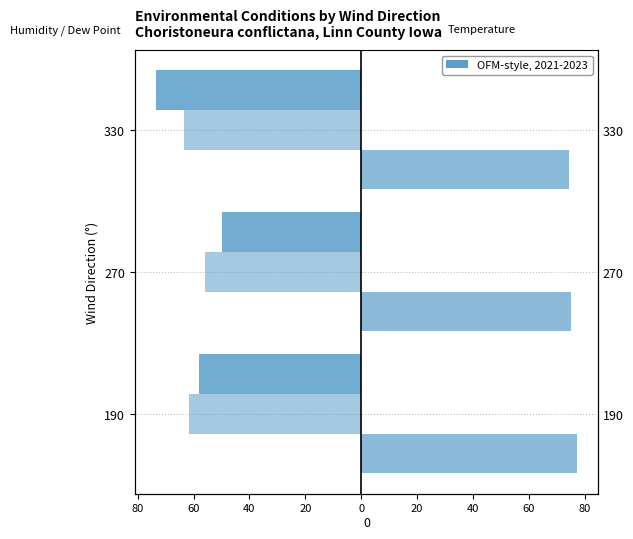

How many groups of bars are there?

3